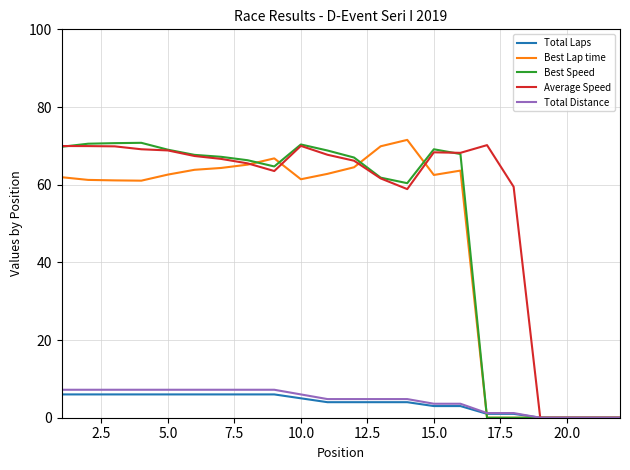

Which series has the largest total across all categories?

Average Speed